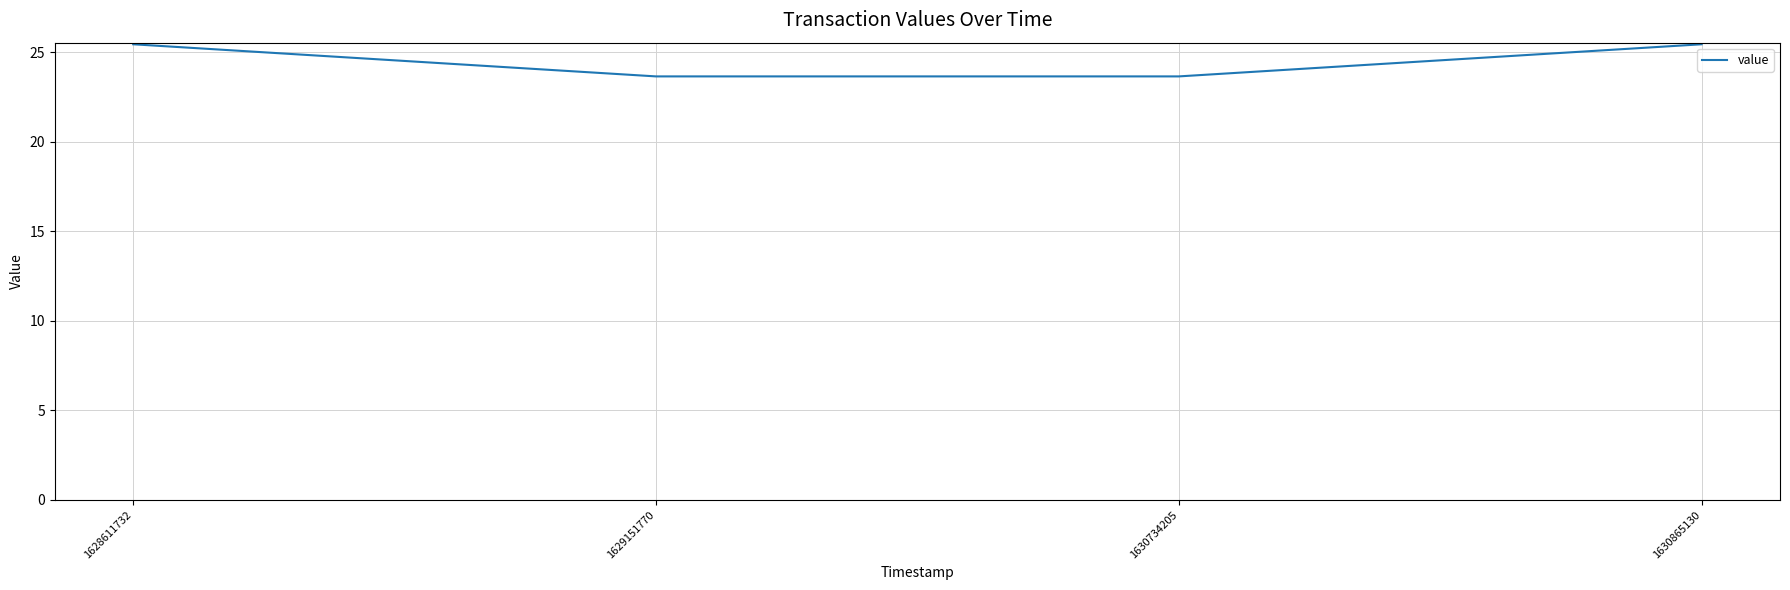

What is the approximate value at 1630865130?

25.5